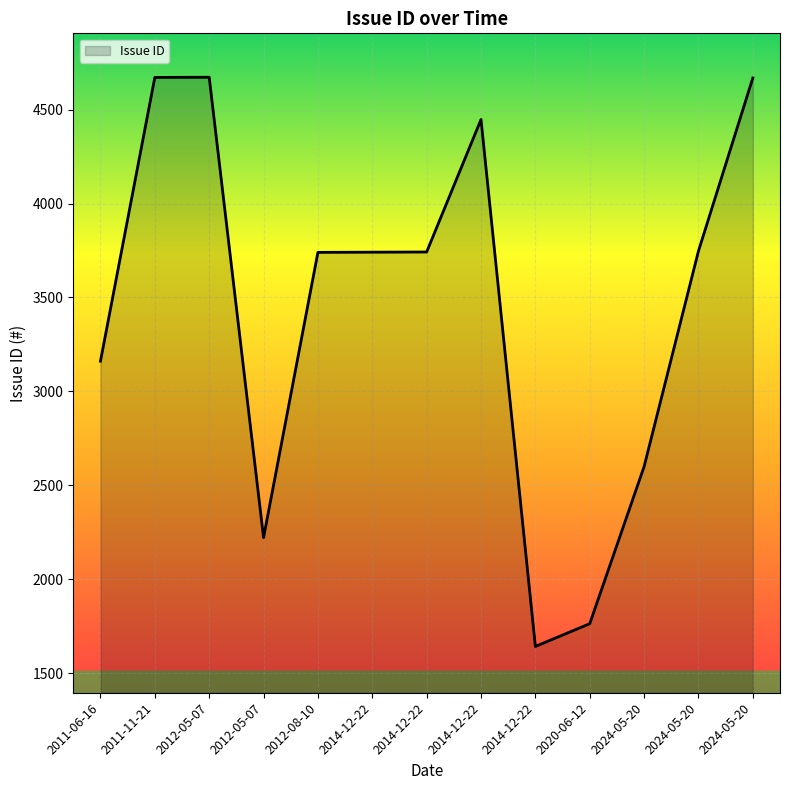

Which label corresponds to the smallest value in the chart?

2014-12-22